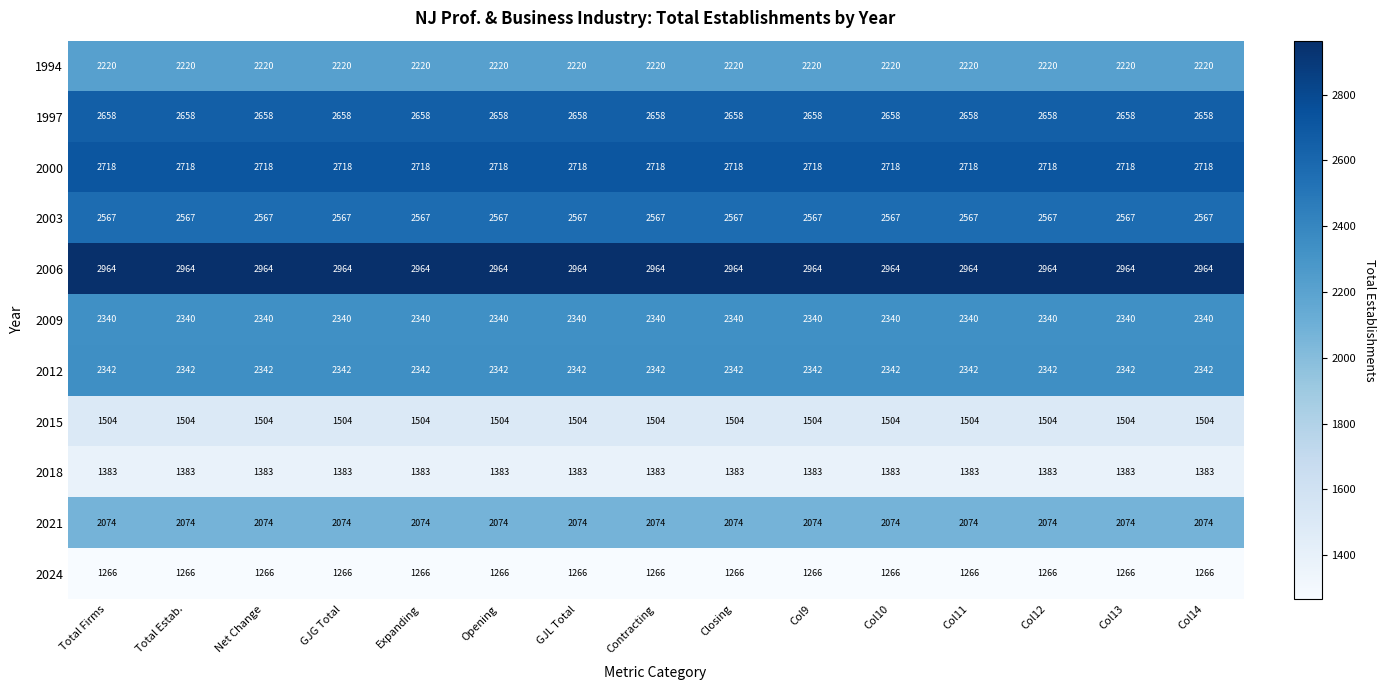

What is the smallest value displayed?

1266